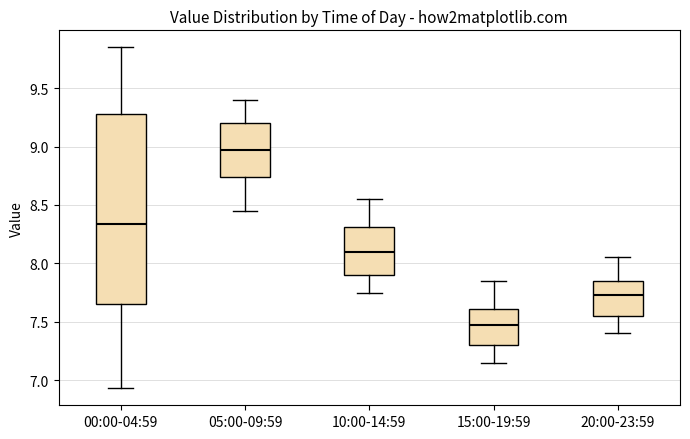

Which box's median line is the highest?

05:00-09:59